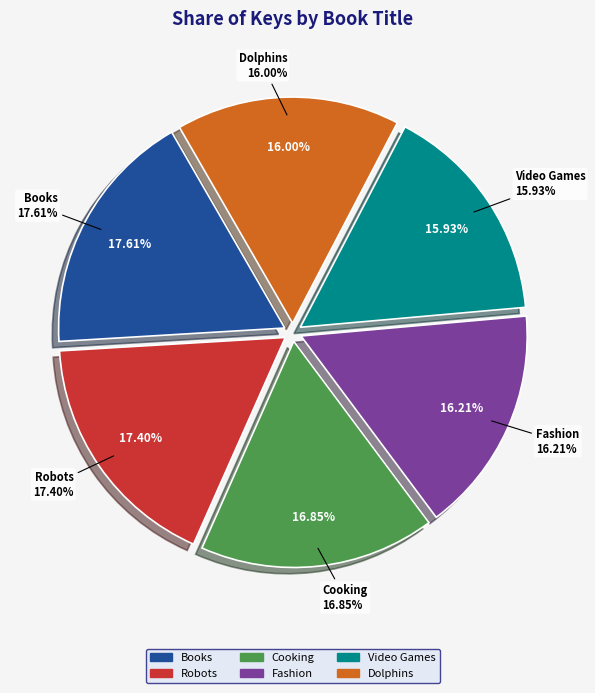

Approximately how many times larger is the value at If You Love Dolphins, You Could Be... compared to If You Love Fashion, You Could Be...?

1.0